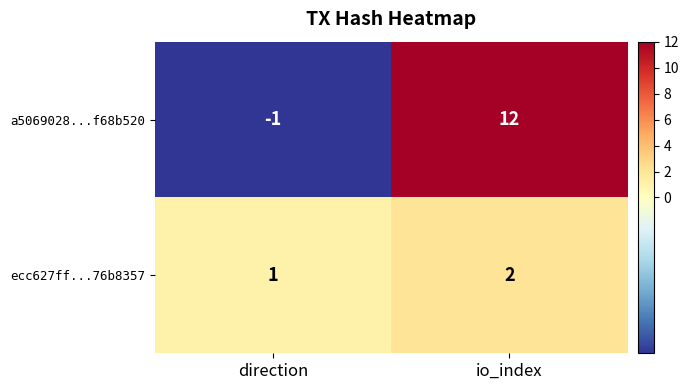

Which series changed the most between direction and io_index?

a5069028...f68b520